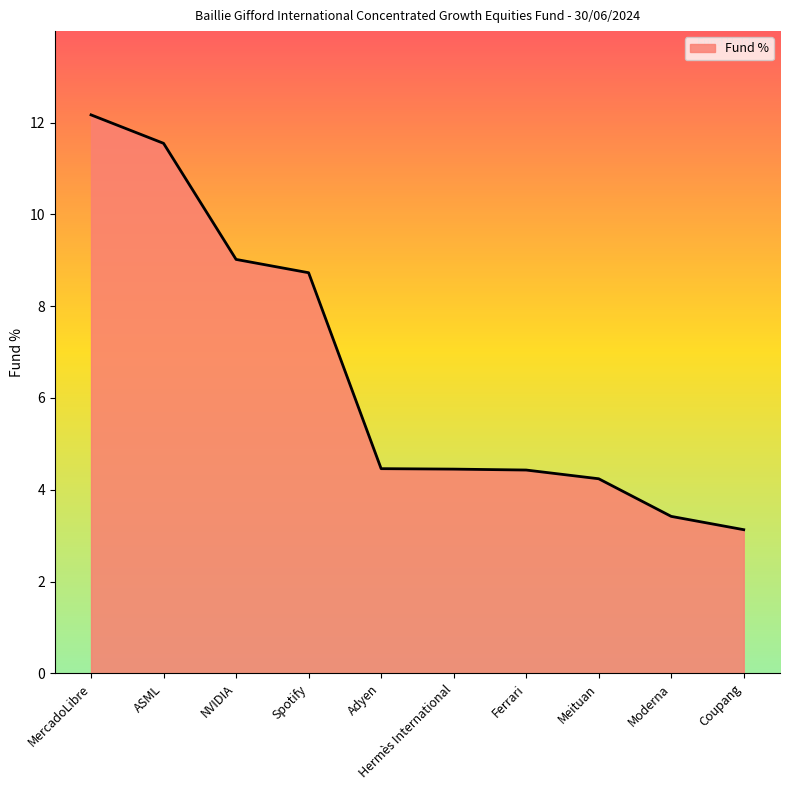

At which category does the chart reach its peak across all series?

MercadoLibre